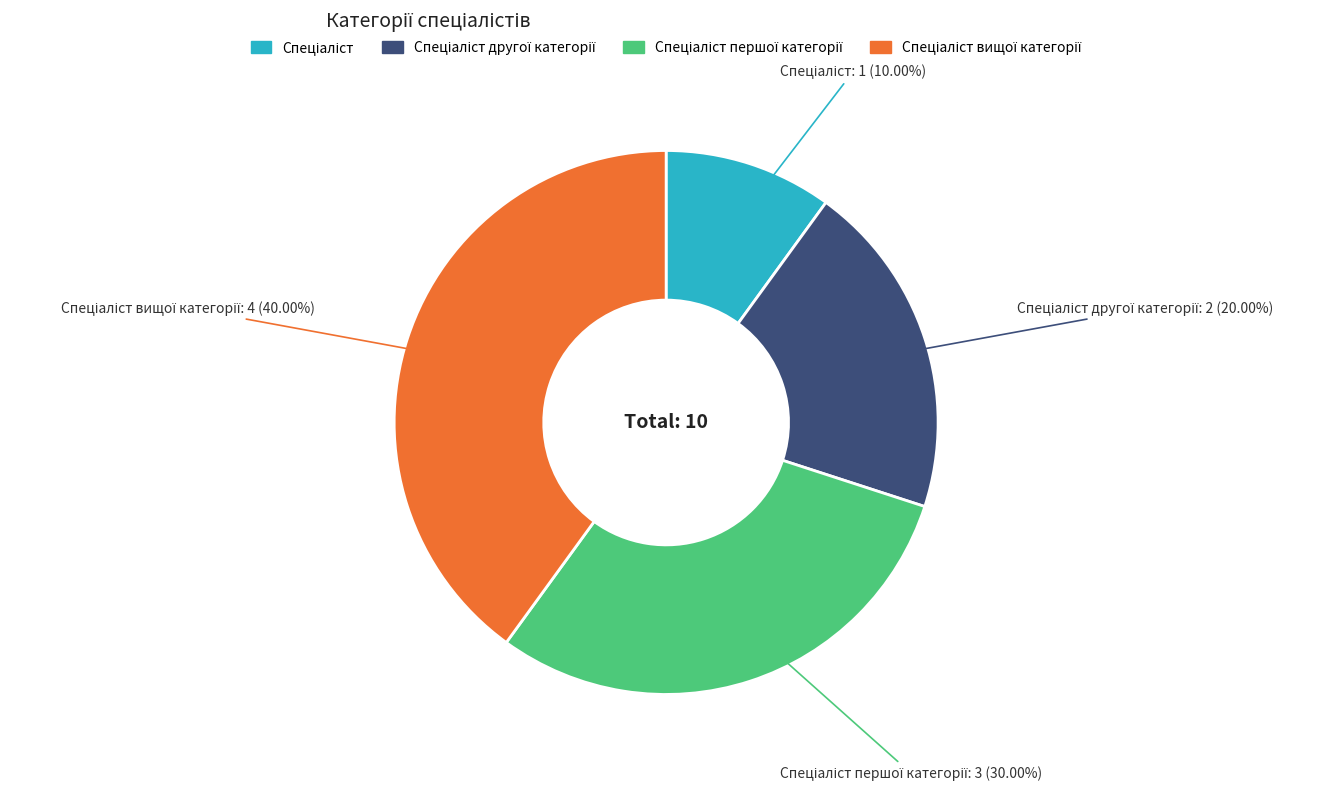

Does any single category account for the majority?

No